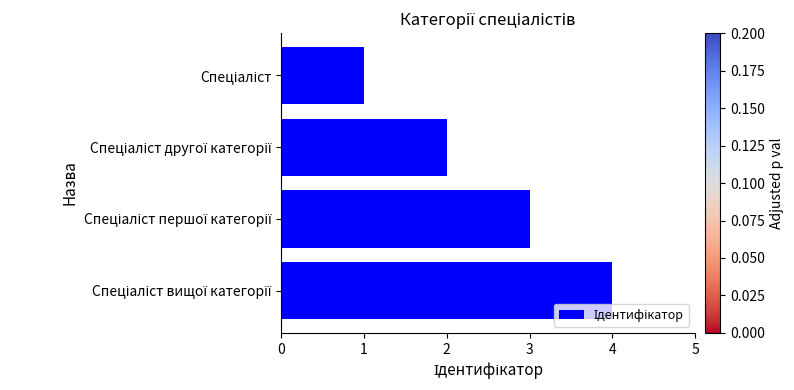

What is the minimum value shown in the chart?

1